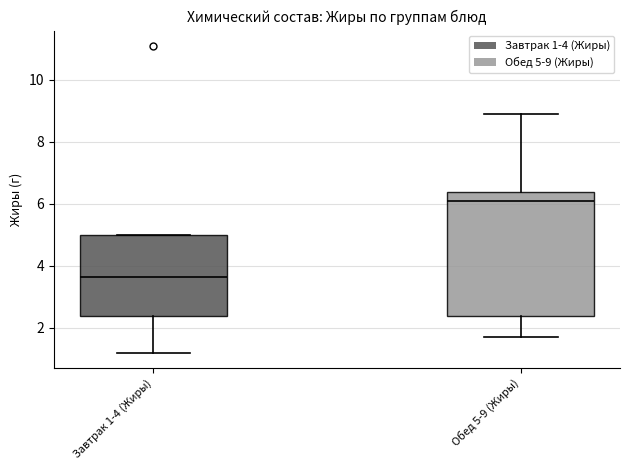

Which box has the lowest median line?

Завтрак 1-4 (Жиры)